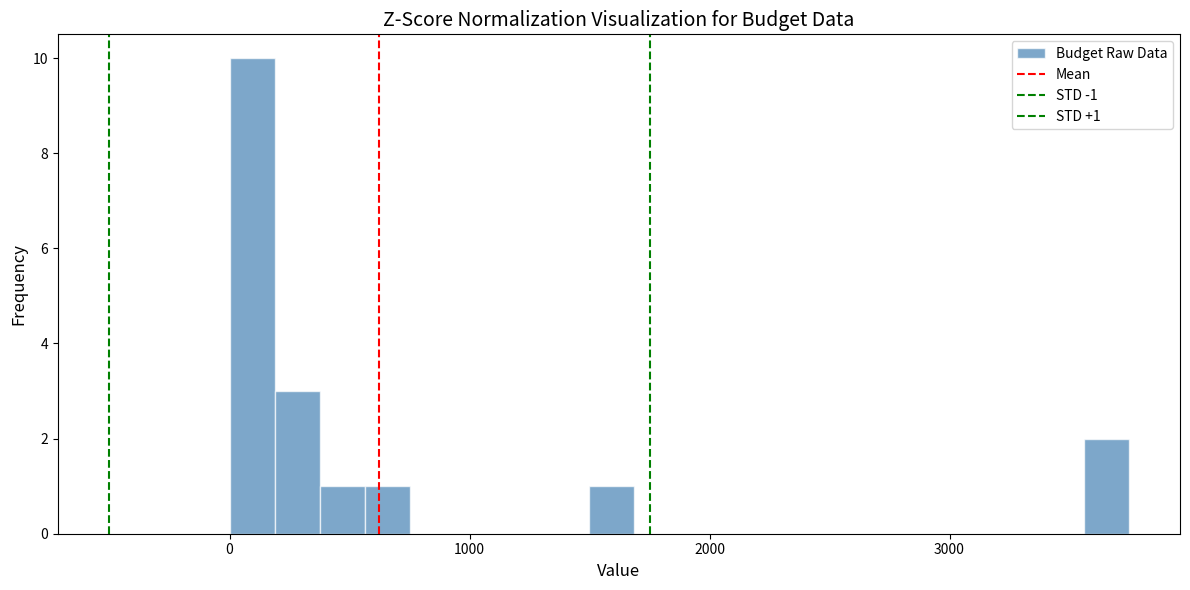

Read against the x-axis, roughly where is the centre of the tallest bar?

100